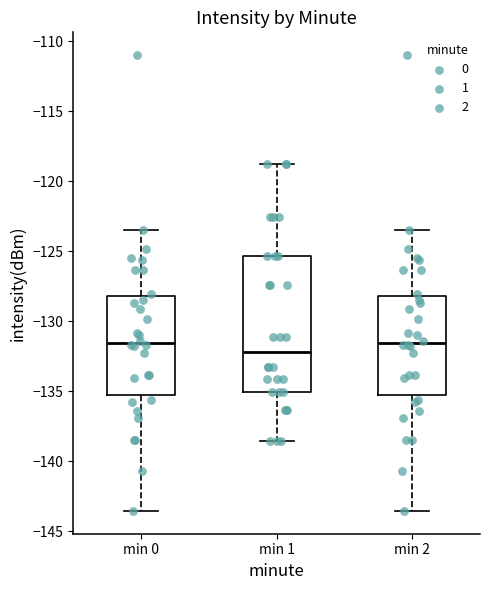

Comparing the boxes themselves (not the whiskers), which one is the tallest?

min 1